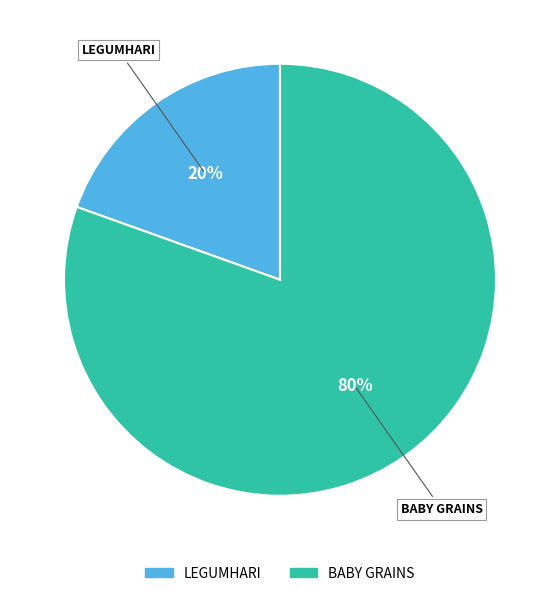

To the nearest percent, what is the average slice percentage?

50%